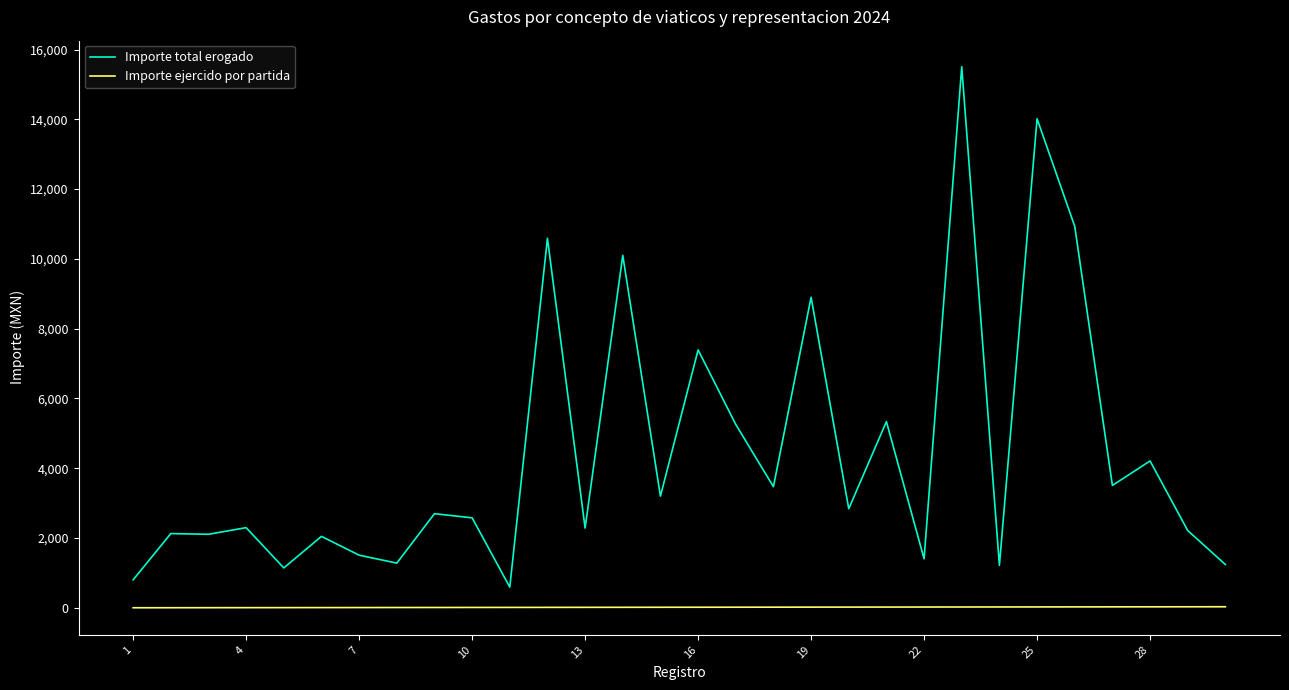

What is the highest value of the Importe total erogado series?

15508.3